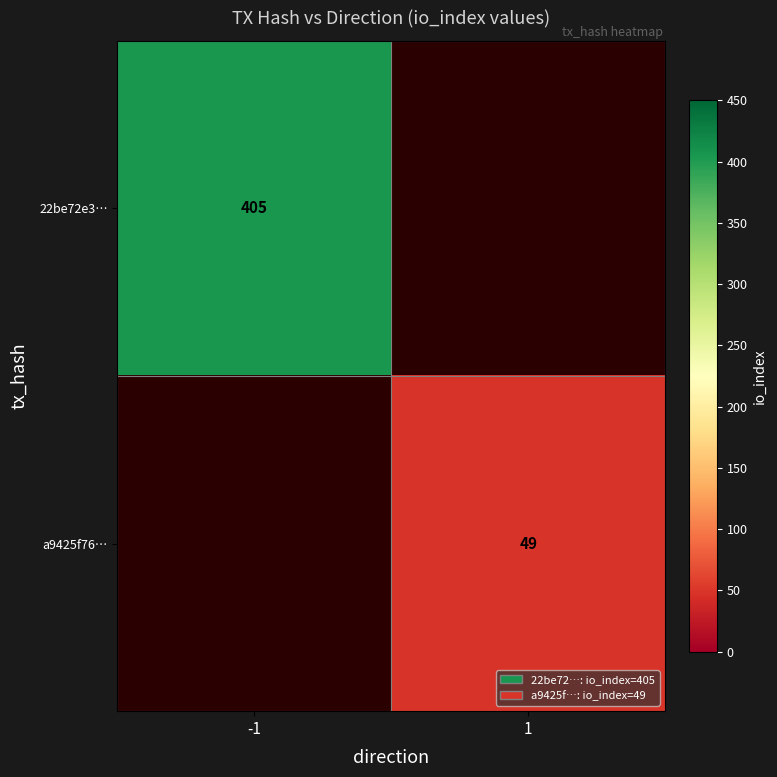

Is it true that 22be72e3… equals 222 at -1?

False